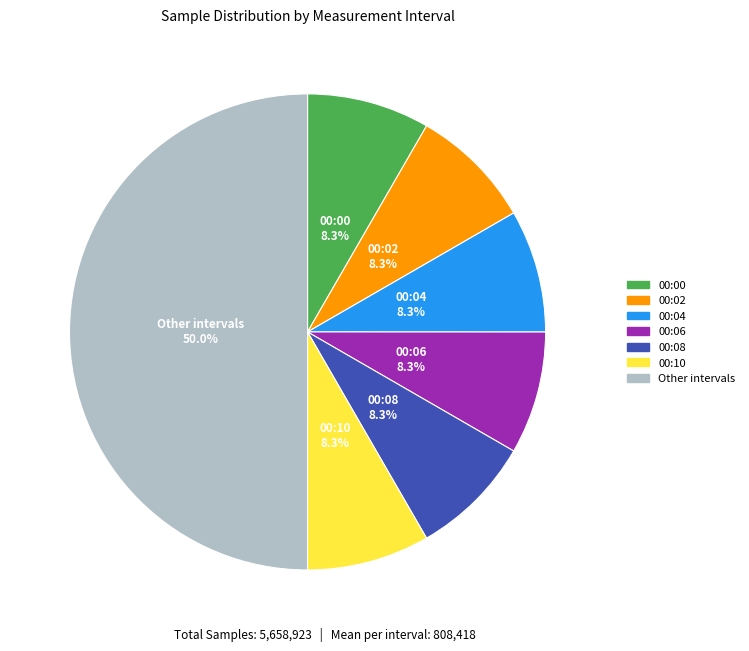

Is the sum of 00:08 and 00:02 greater than half?

No